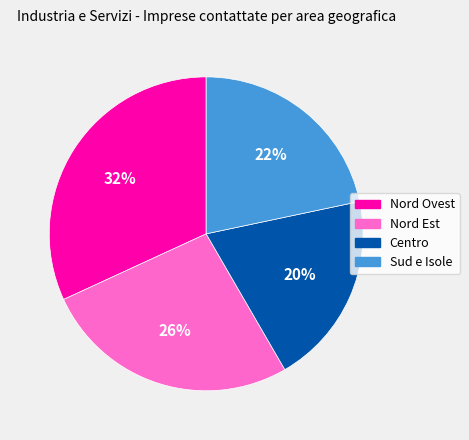

Which category has the smallest portion of the pie?

Centro